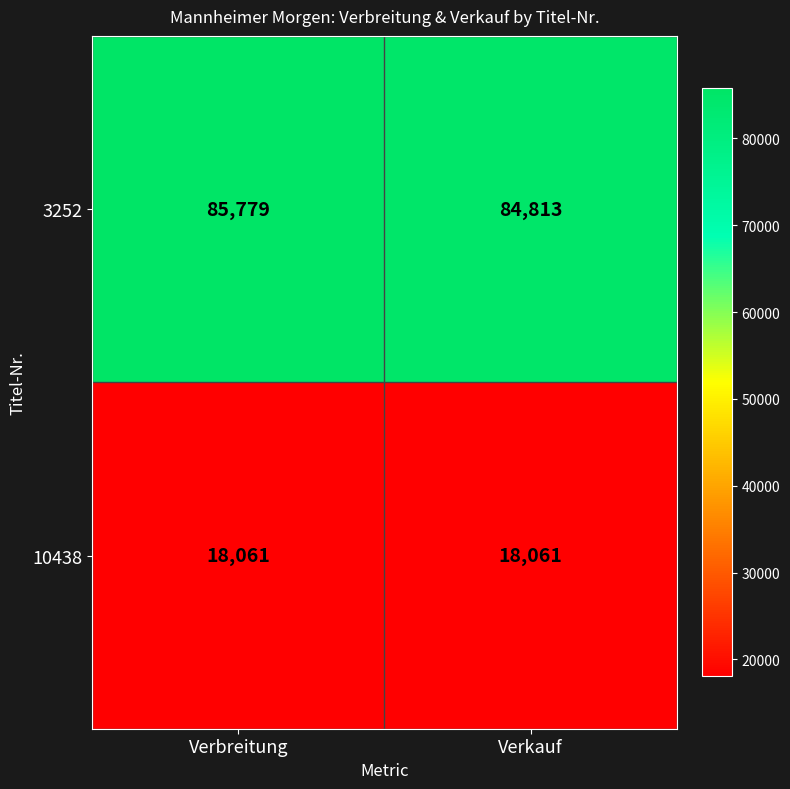

At how many categories does at least one series exceed 78480?

2